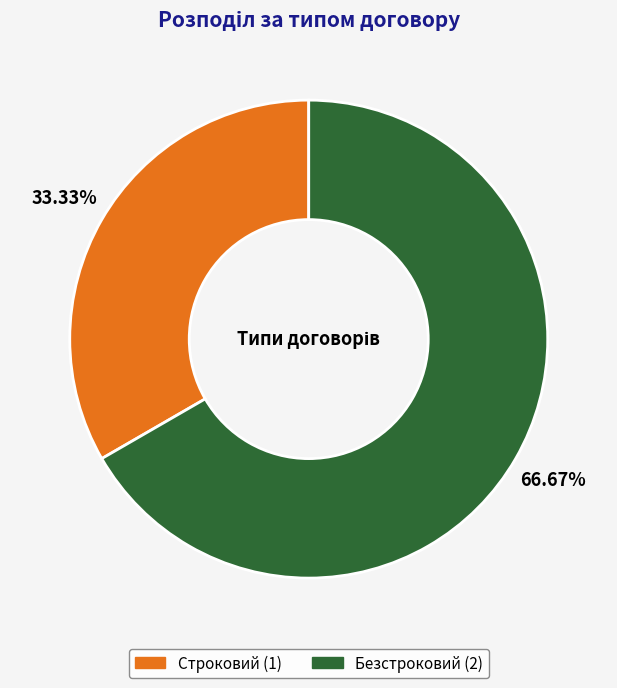

To the nearest percent, what is the combined percentage of Строковий and Безстроковий?

100%